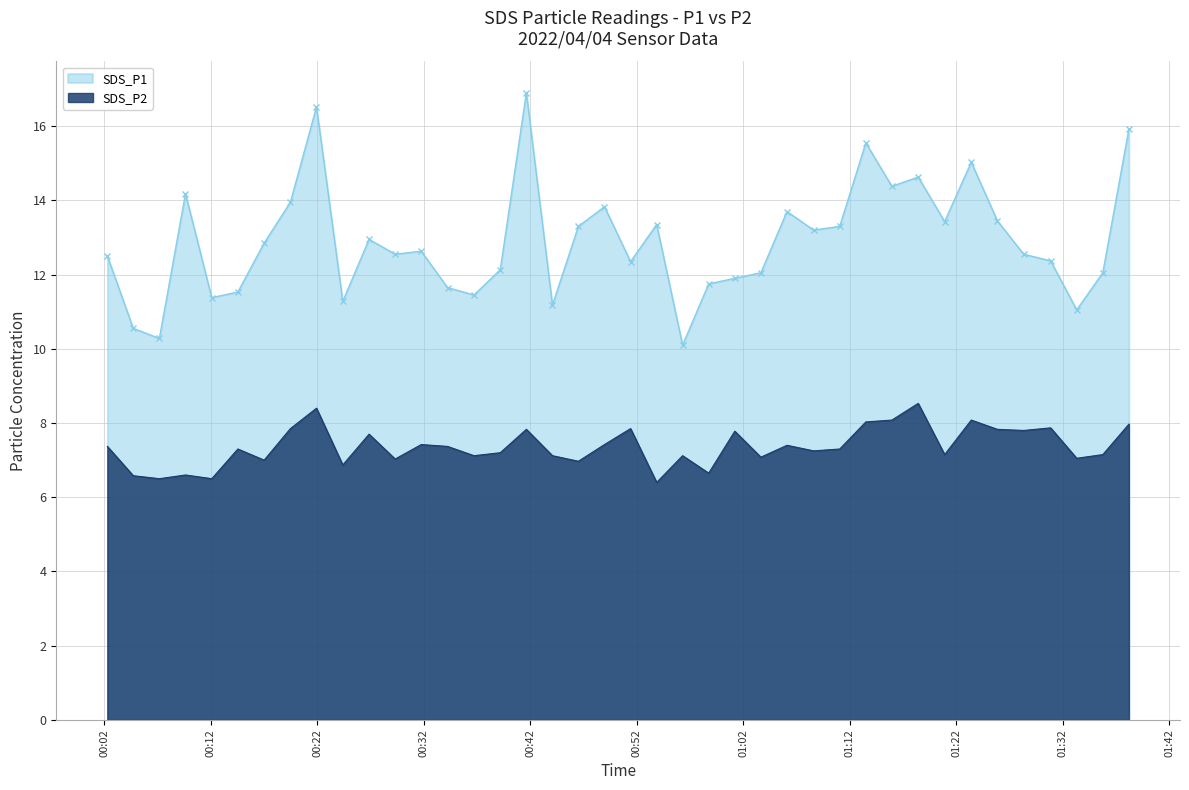

What is the label of the 40th point from the right?

2022/04/04 00:02:18